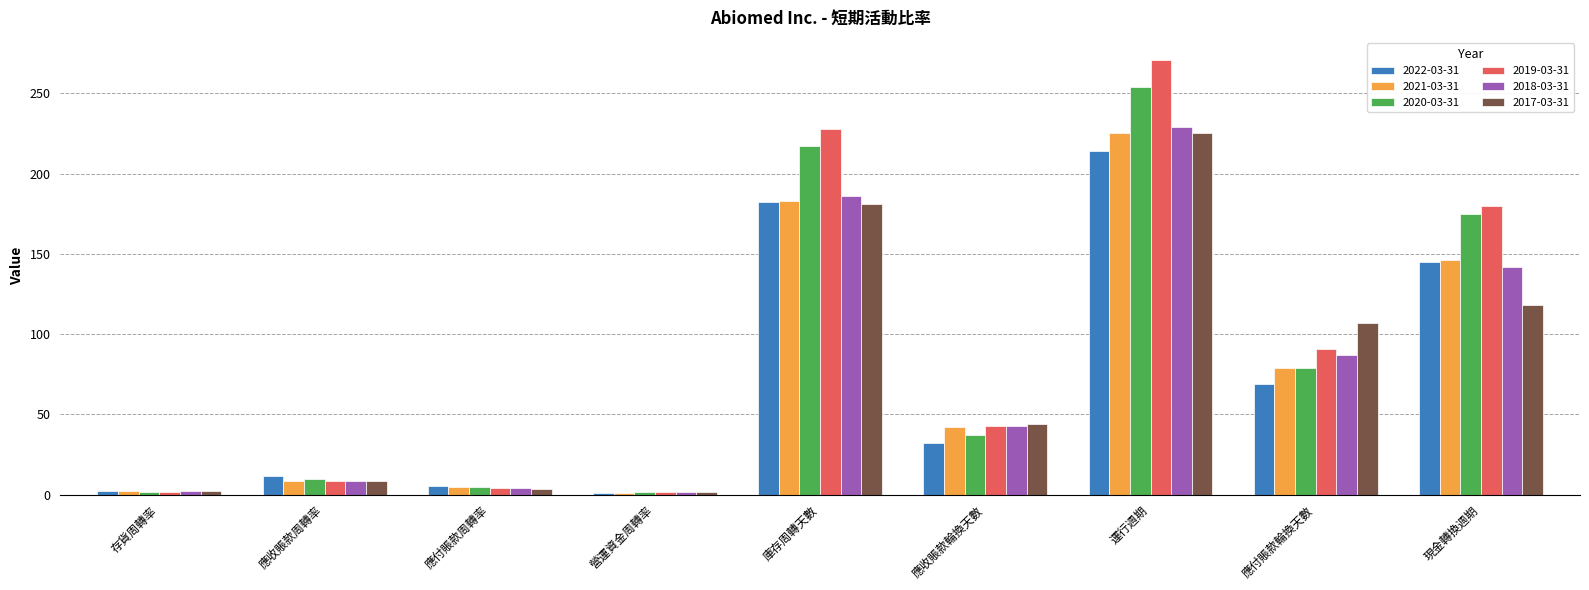

What is the sum of the 2019-03-31 values at 運行週期 and 現金轉換週期?

451.0